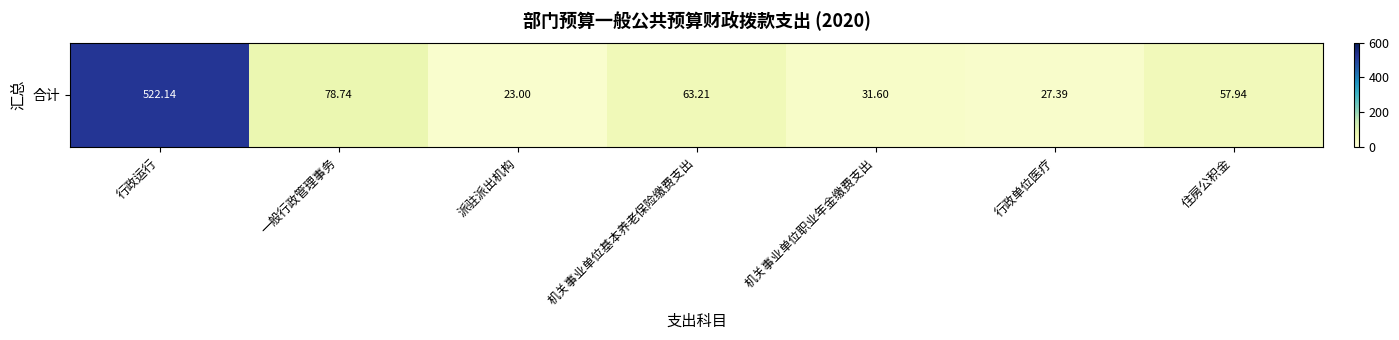

How many distinct data groups are displayed?

1